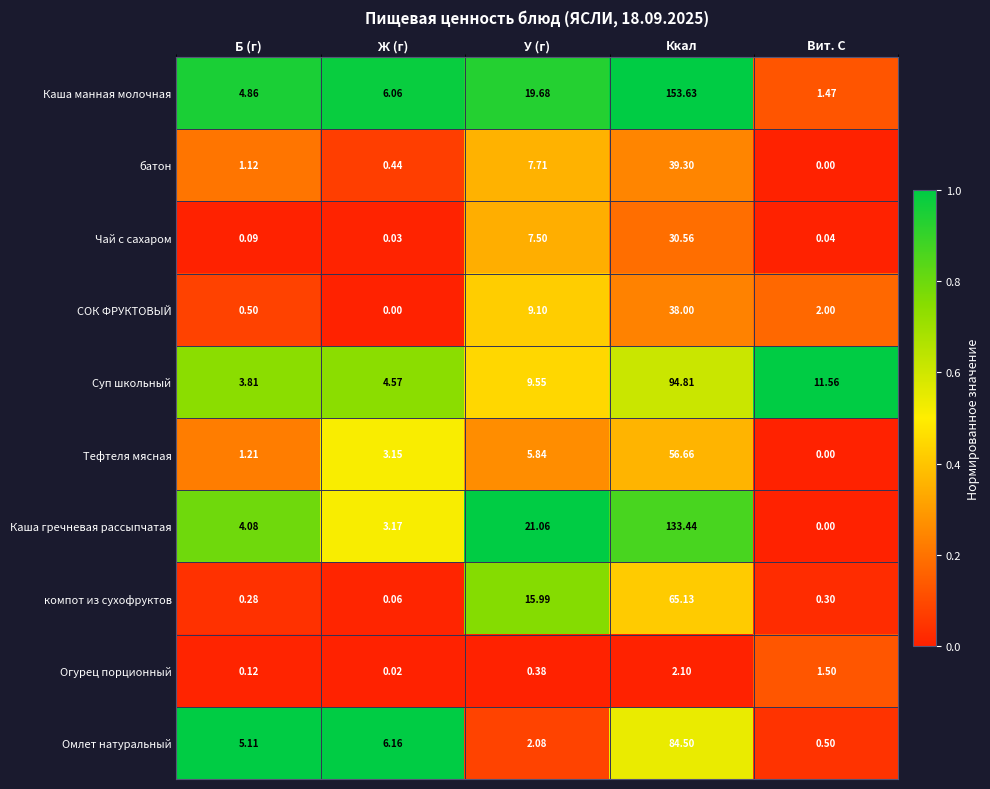

Rank the series by their maximum value, from highest to lowest.

Каша манная молочная, Каша гречневая рассыпчатая, Суп школьный, Омлет натуральный, компот из сухофруктов, Тефтеля мясная, батон, СОК ФРУКТОВЫЙ, Чай с сахаром, Огурец порционный